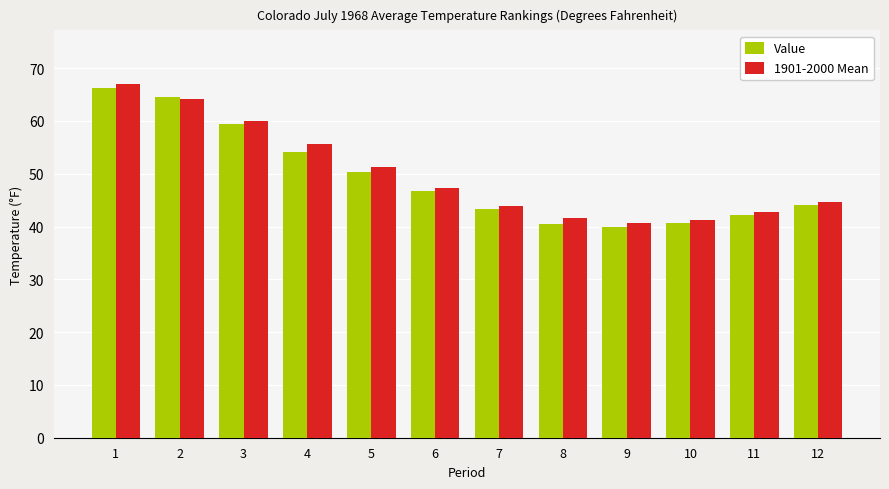

True or false: 1901-2000 Mean has a value of 41.6 at 8.

True